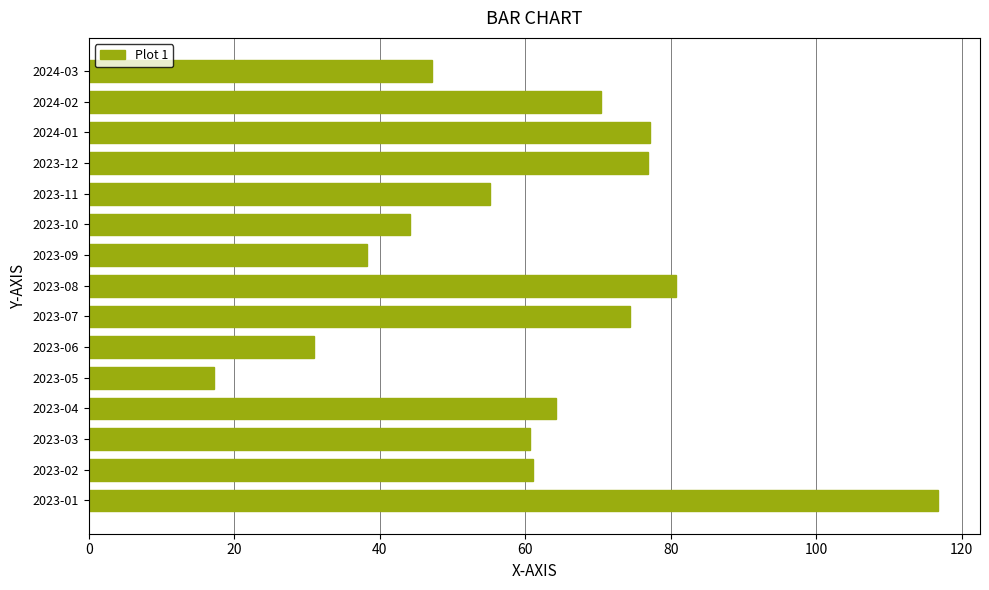

True or false: the data shows 55.1 at 2023-11.

True